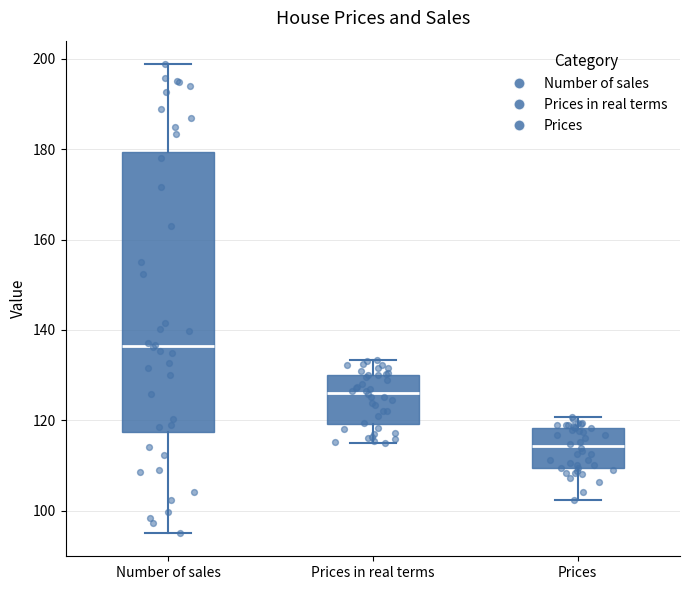

Comparing the boxes themselves (not the whiskers), which one is the tallest?

Number of sales